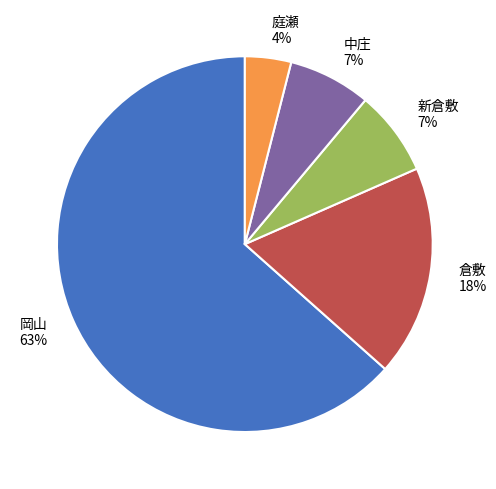

Do 庭瀬 and 倉敷 together represent more than half of the pie?

No